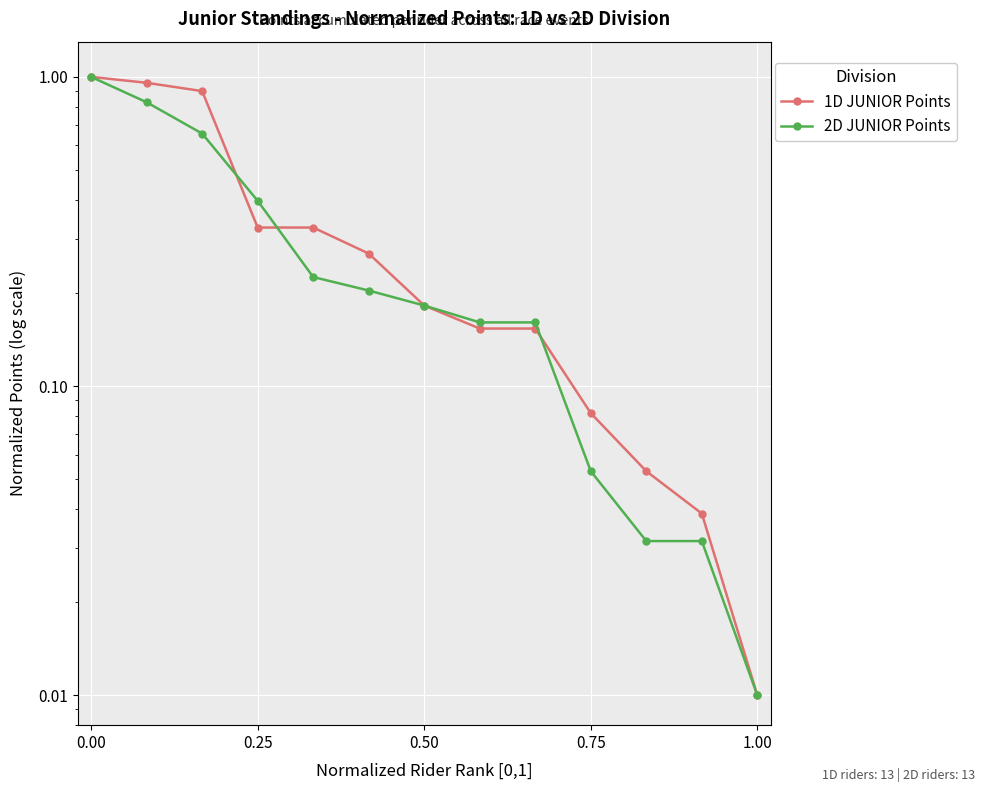

List the series in order of their peak value, highest first.

1D JUNIOR Points, 2D JUNIOR Points